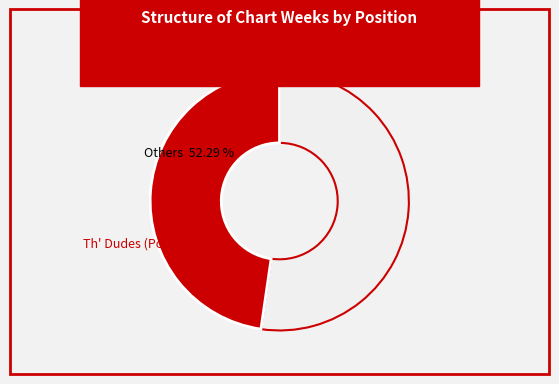

Does 4 account for over 50% of the chart?

No